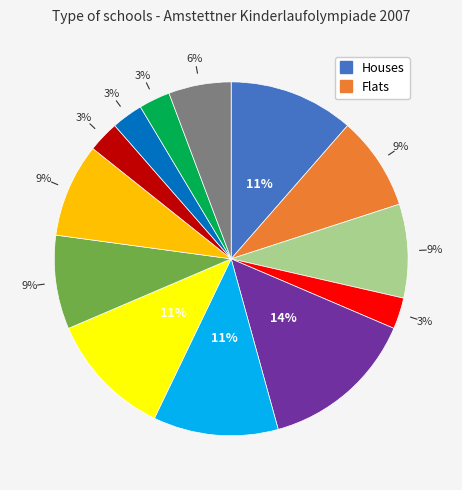

To the nearest percent, what is the average slice percentage?

8%